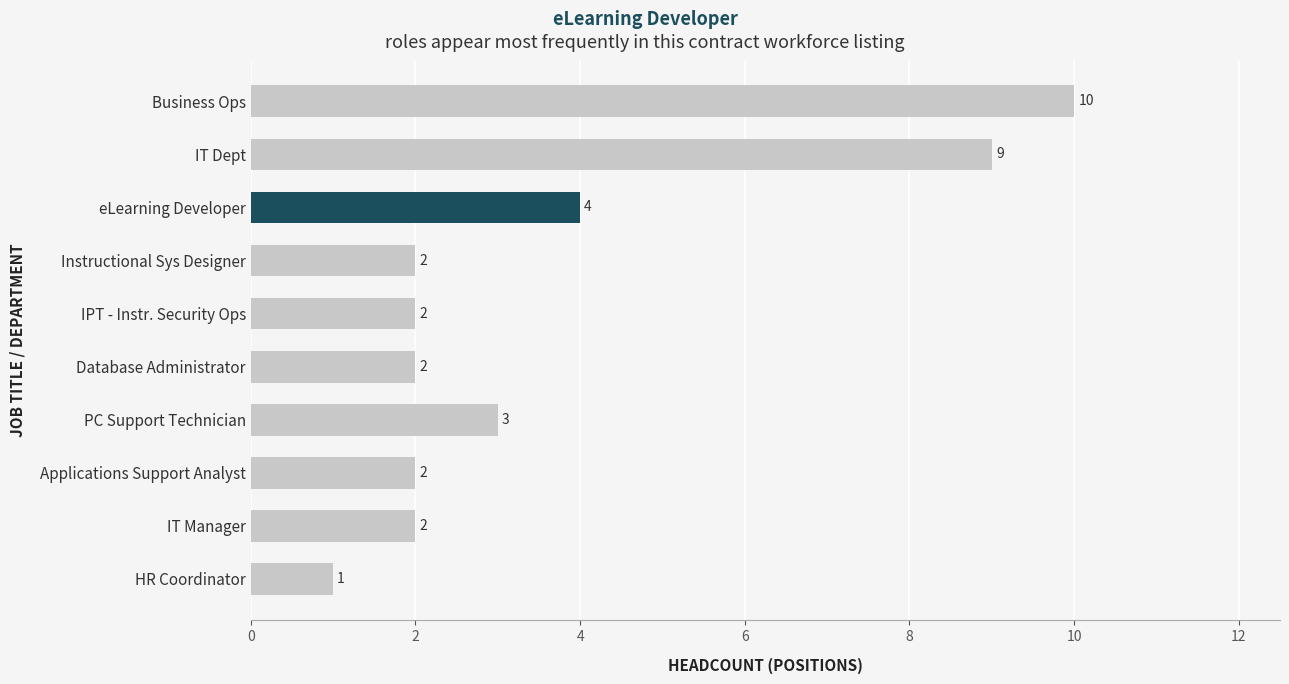

Count the number of categories in the chart.

10